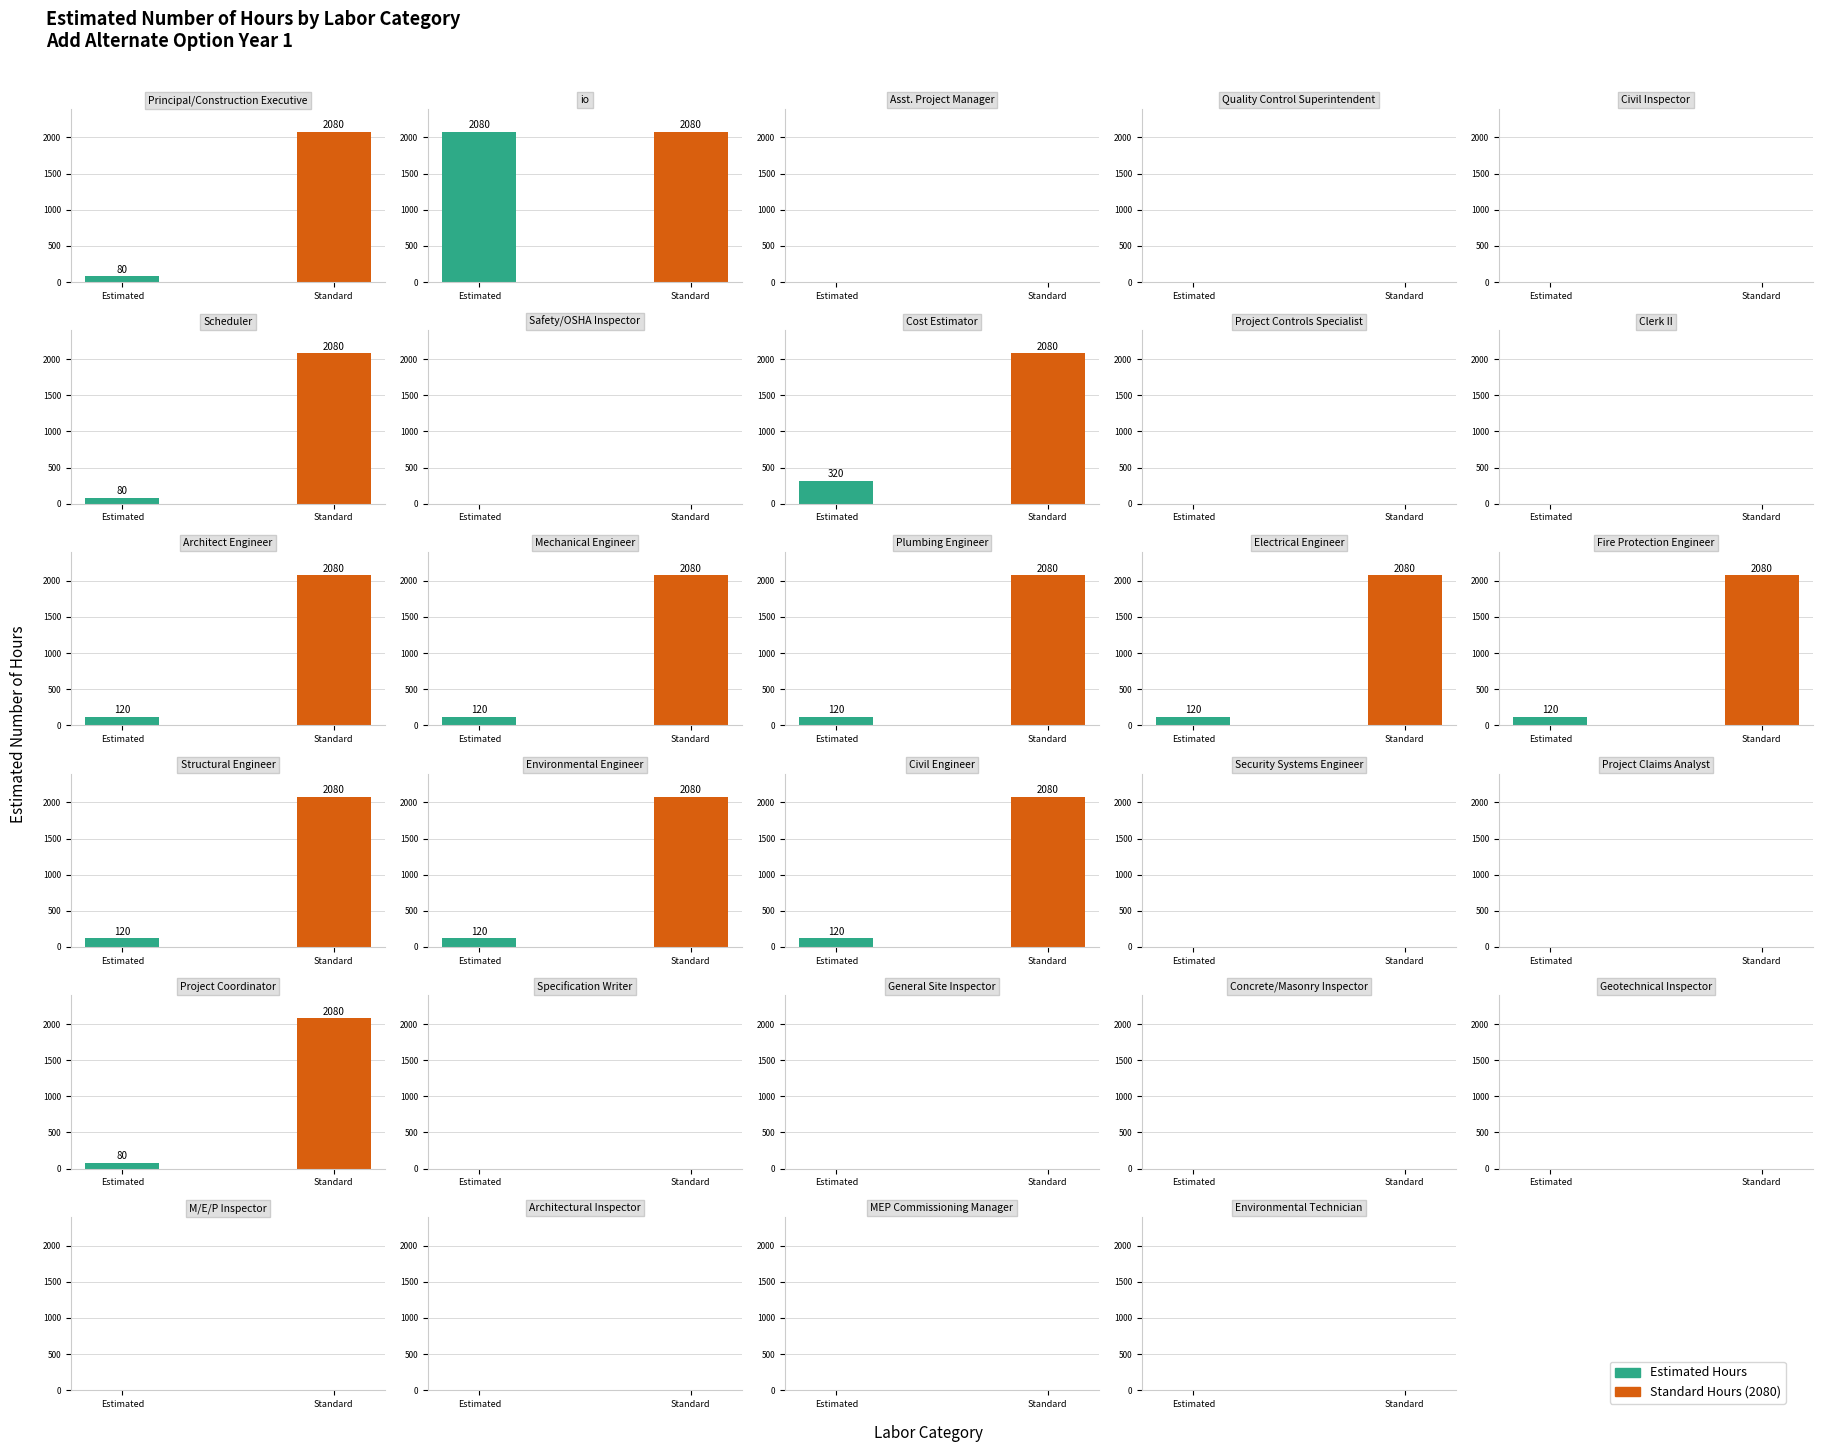

True or false: the data shows 0 at Asst. Project Manager.

True